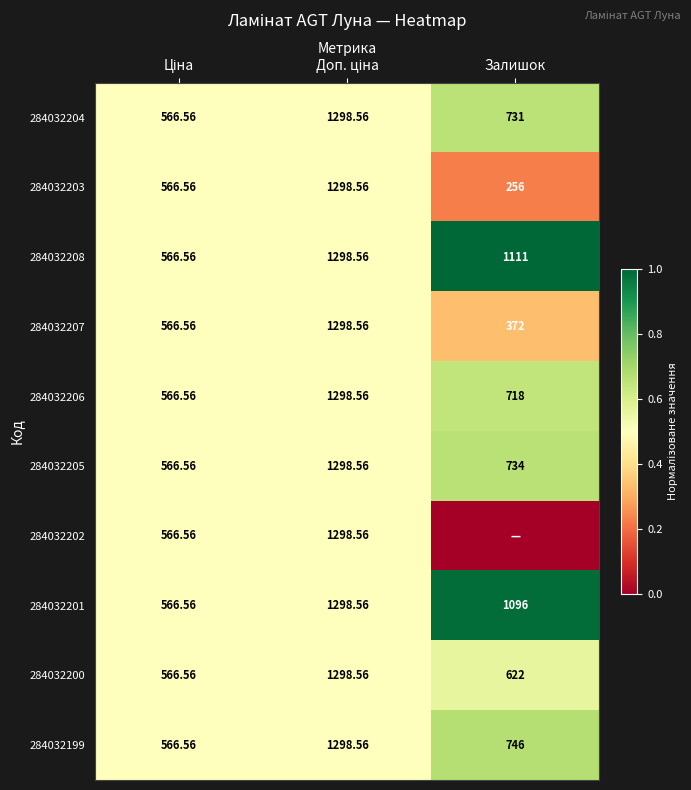

Is the value of 284032204 at Залишок greater than the value of 284032206 at Залишок?

Yes